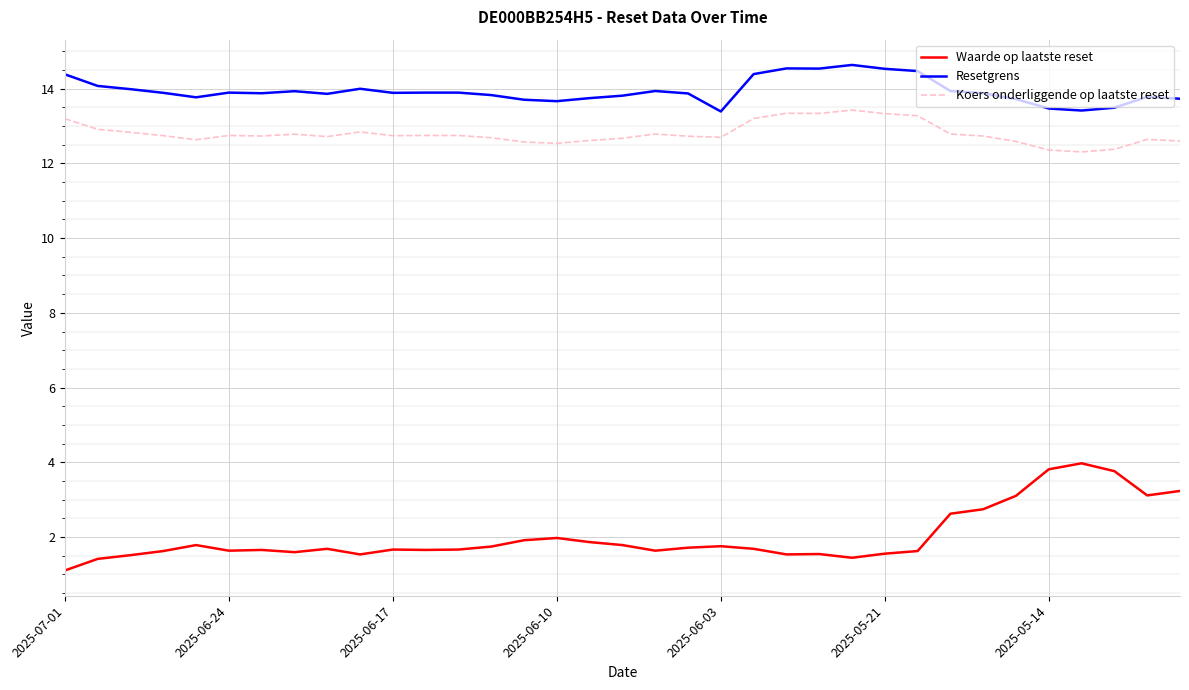

What are all the series names shown in the legend?

Waarde op laatste reset, Resetgrens, Koers onderliggende op laatste reset